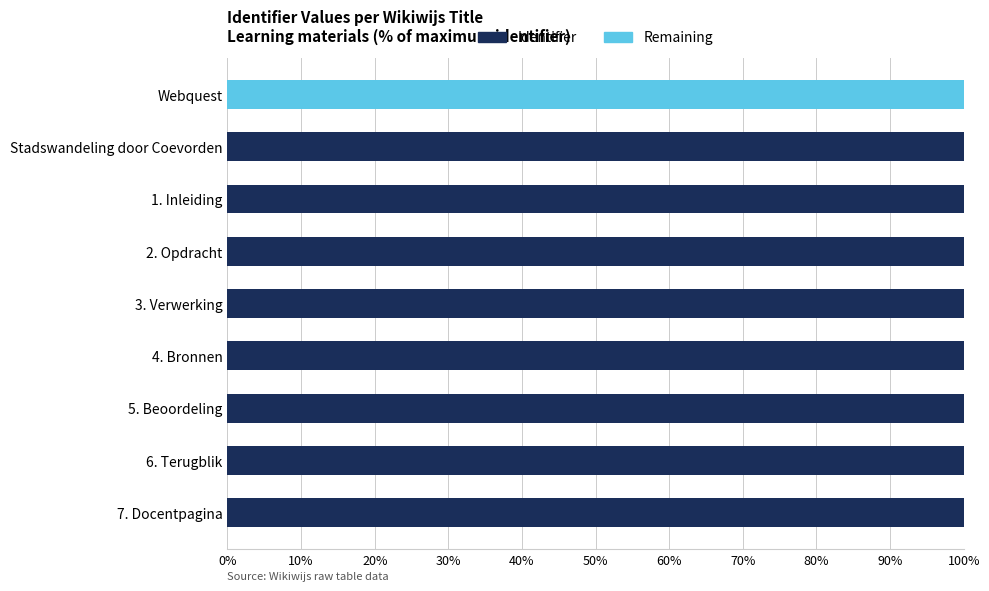

The Identifier series shows 134.4 at Stadswandeling door Coevorden. True or false?

False